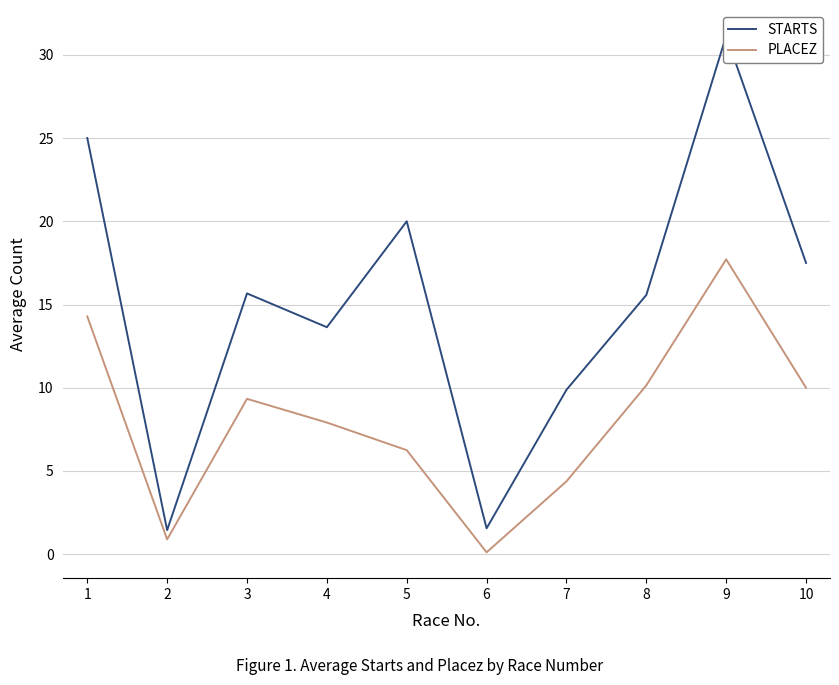

Which has a higher value, 5 or 8?

5